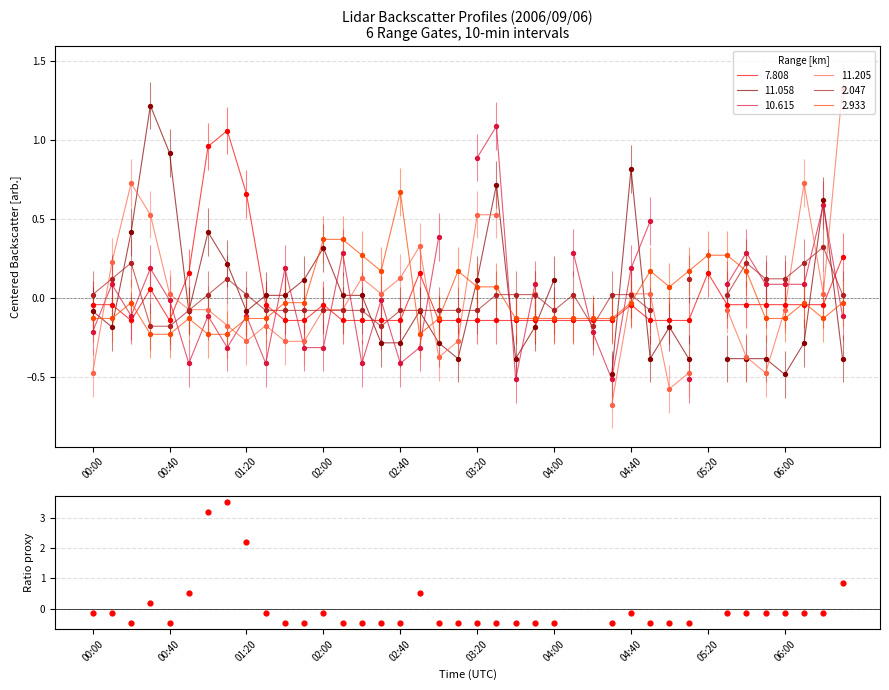

At which label does 2.933 first exceed 0?

02:00